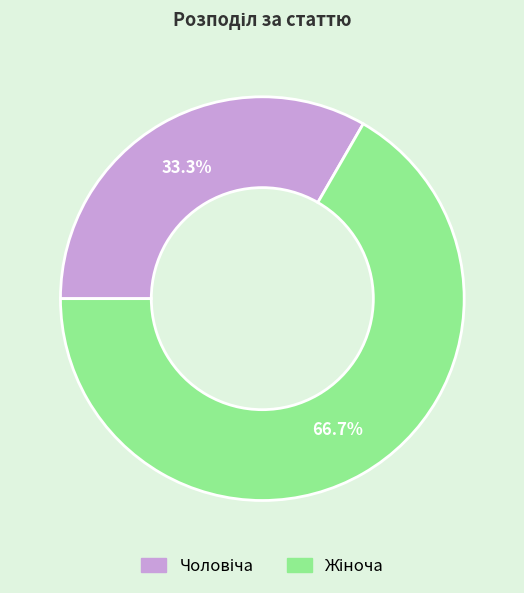

Is there any slice that represents more than half of the pie?

Yes